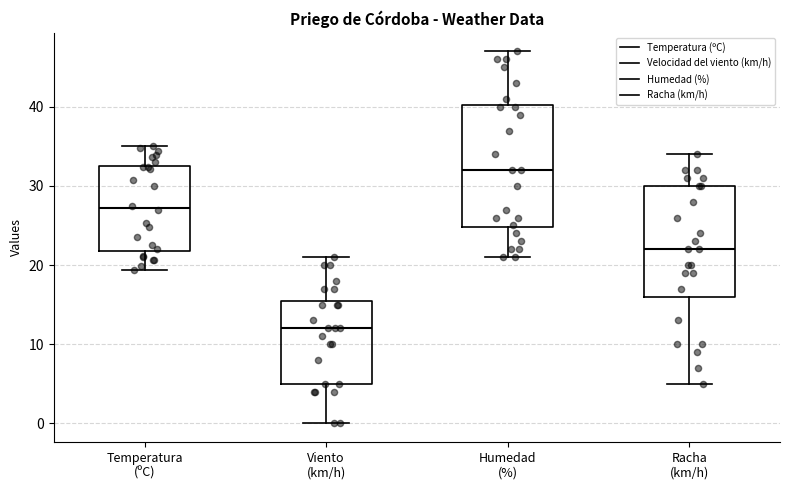

Where does the upper whisker of the box for Racha (km/h) end on the y-axis? The values are not printed on the chart, so give them approximately, as read against the axis.

34